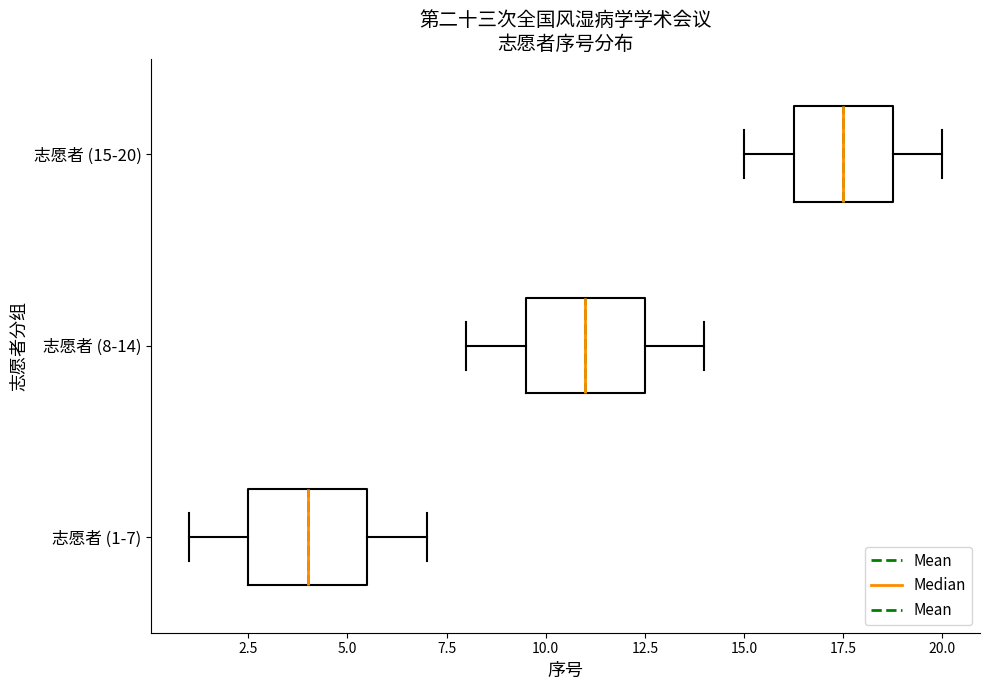

Which box's median line is the furthest to the left?

志愿者 (1-7)